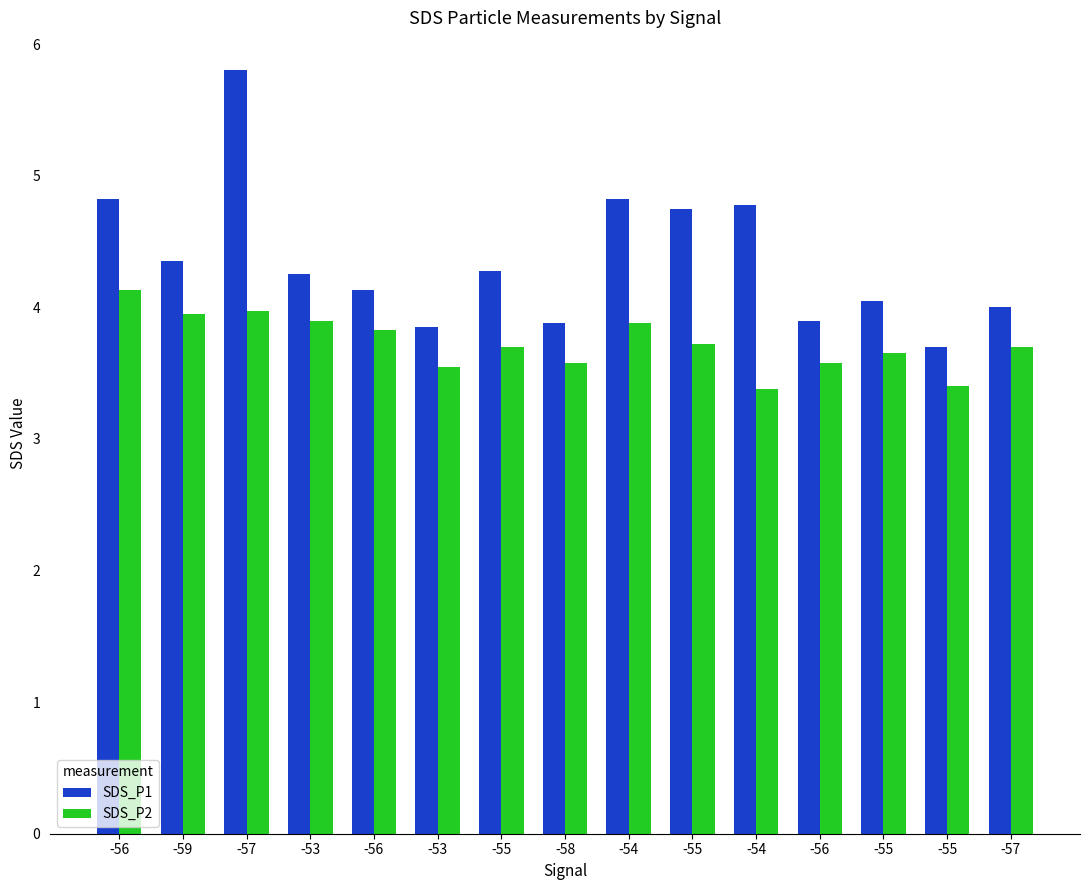

Reading right to left, extract all data points from this chart.

SDS_P1: 4.0	3.7	4.0	3.9	4.8	4.8	4.8	3.9	4.3	3.9	4.1	4.2	5.8	4.3	4.8
SDS_P2: 3.7	3.4	3.6	3.6	3.4	3.7	3.9	3.6	3.7	3.5	3.8	3.9	4.0	4.0	4.1